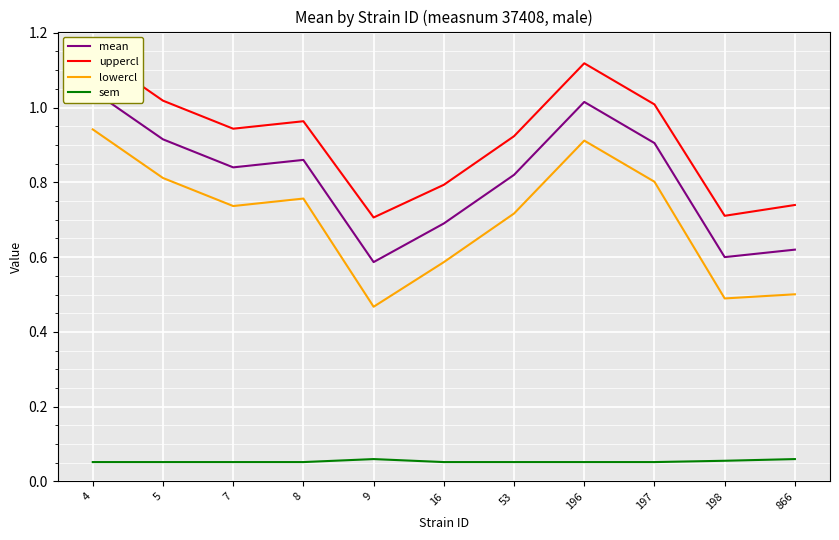

What is the value of the mean point at the 3rd from the left?

0.8